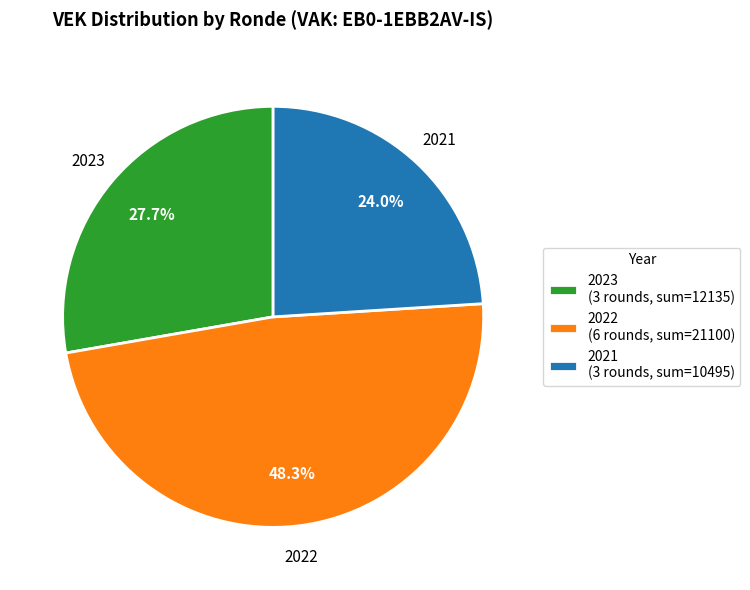

Which category has the biggest portion of the pie?

2022 (6 rounds, sum=21100)